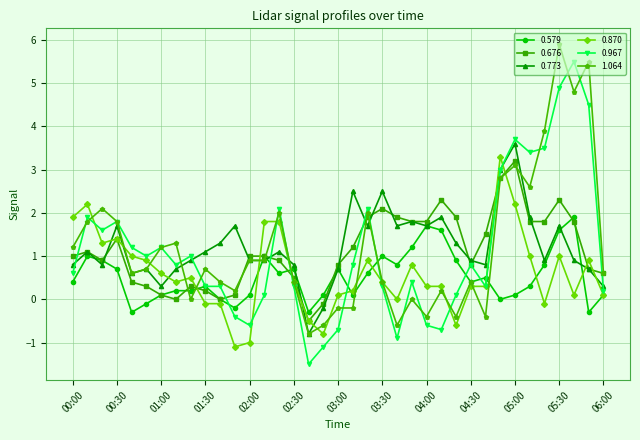

What is the highest value of the 0.676 series?

3.2